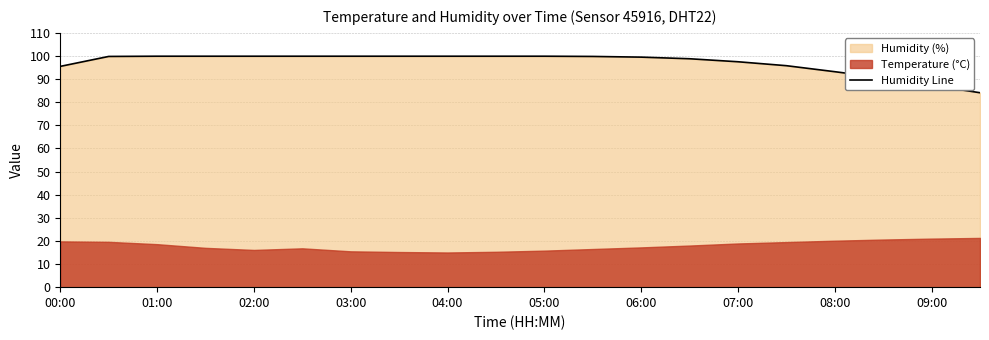

How many lines are shown in the chart?

1